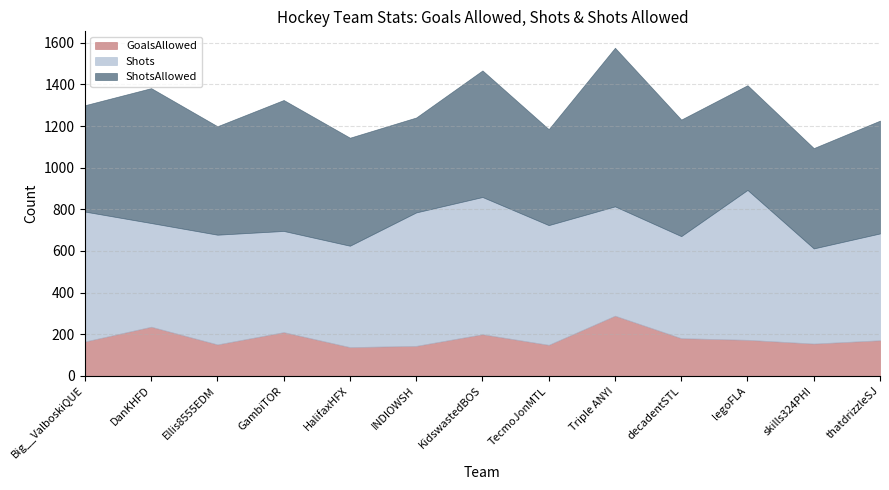

At which category does Shots reach its first local peak?

Ellis8555EDM